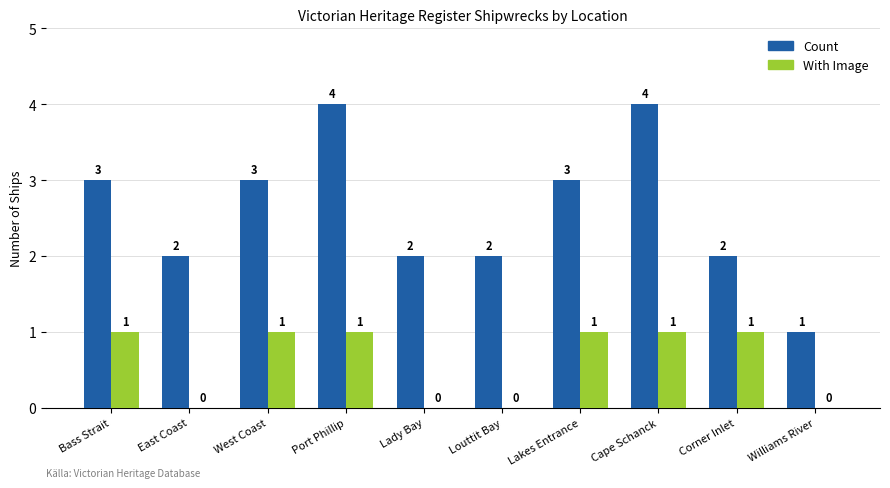

Reading left to right, what are all the values shown in this chart?

Count: 3	2	3	4	2	2	3	4	2	1
With Image: 1	0	1	1	0	0	1	1	1	0